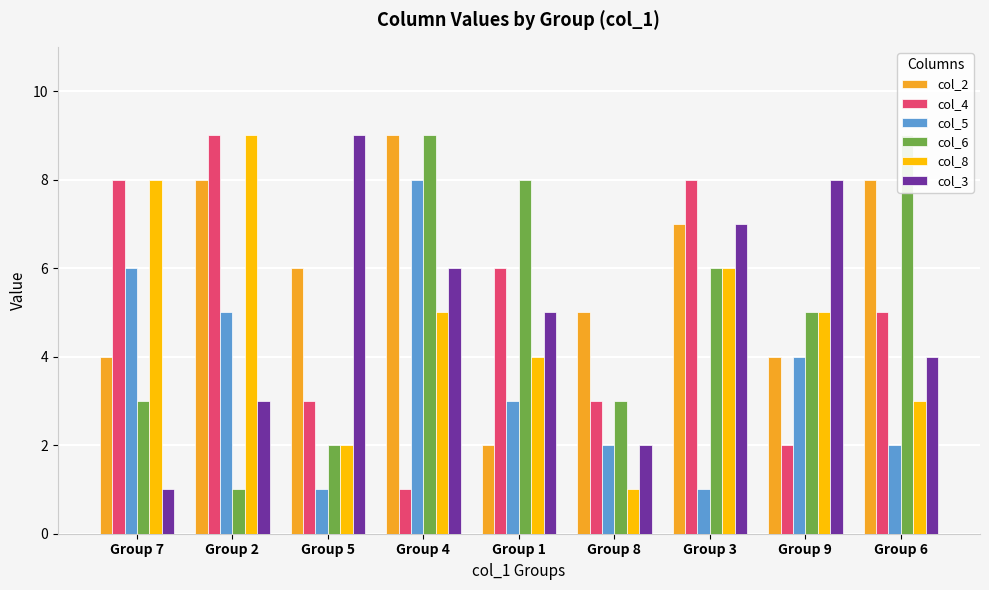

Rank the series by their maximum value, from lowest to highest.

col_5, col_2, col_4, col_6, col_8, col_3